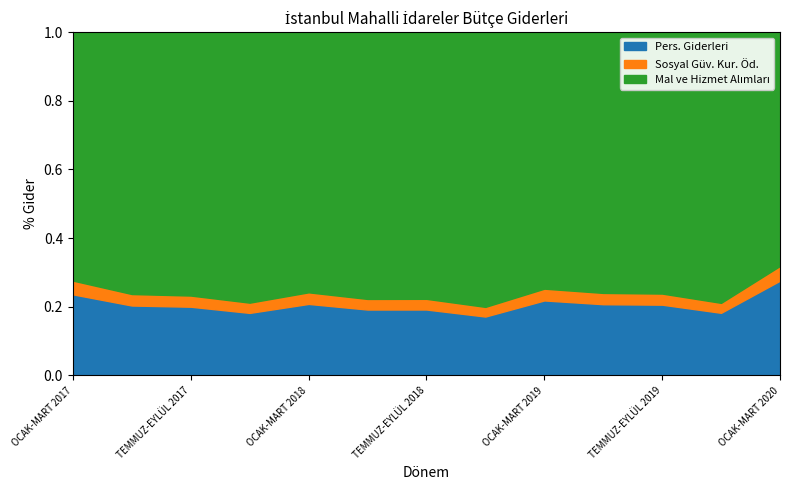

How many values in the Pers. Giderleri series are below 2221088?

6